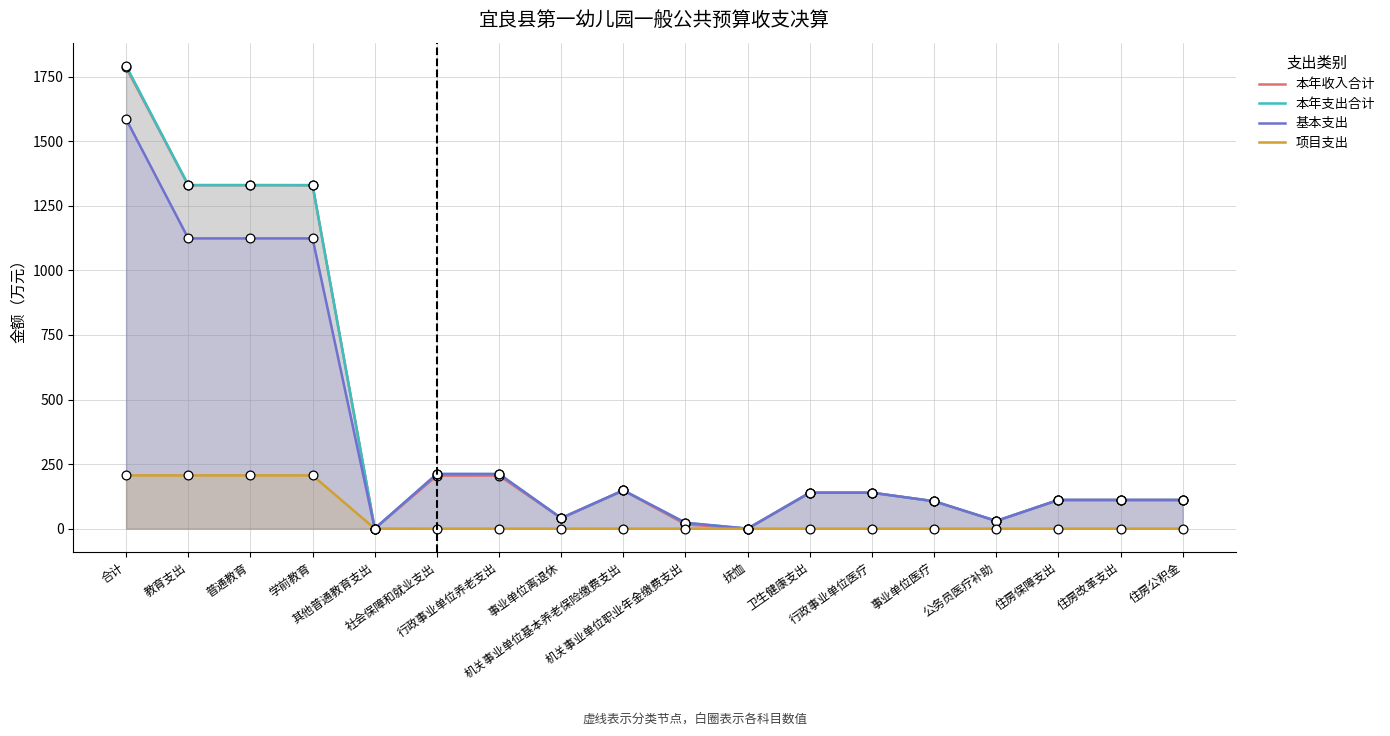

Which series has the largest total across all categories?

本年支出合计